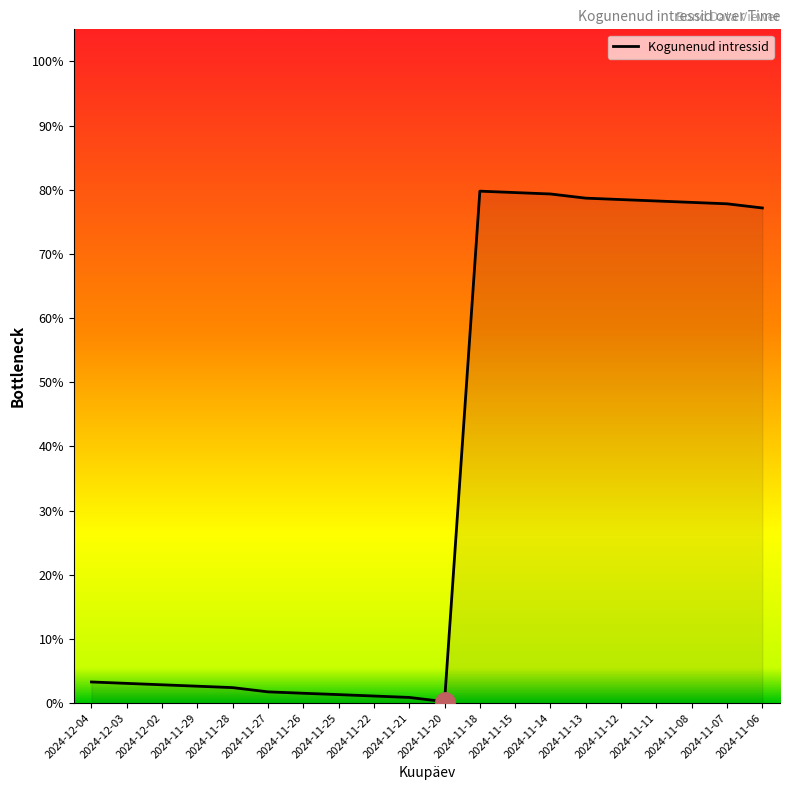

Is this an area chart (filled region under the line)?

Yes